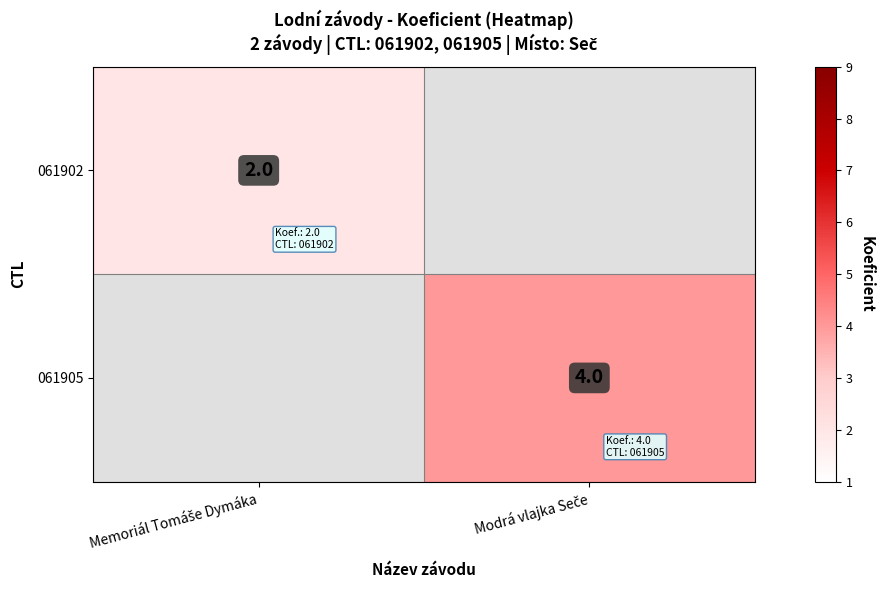

Between Memoriál Tomáše Dymáka and Modrá vlajka Seče, which is larger?

Modrá vlajka Seče